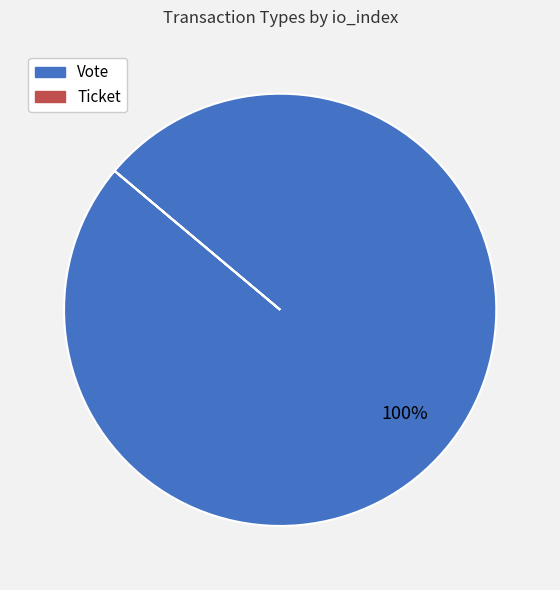

To the nearest percent, what portion does Vote represent?

100%